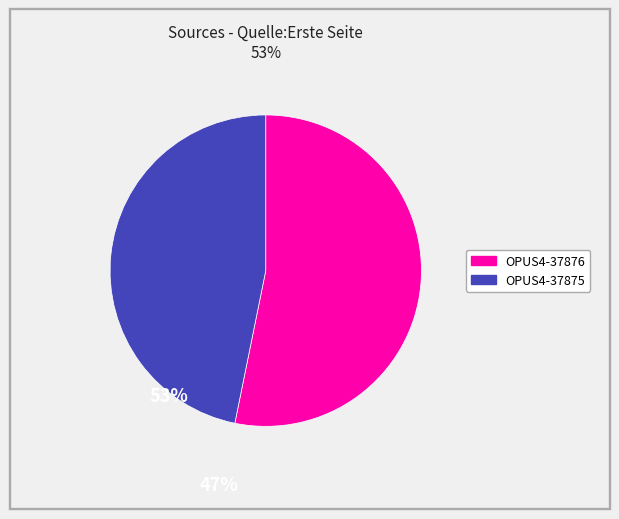

Which has a higher value, OPUS4-37876 or OPUS4-37875?

OPUS4-37876